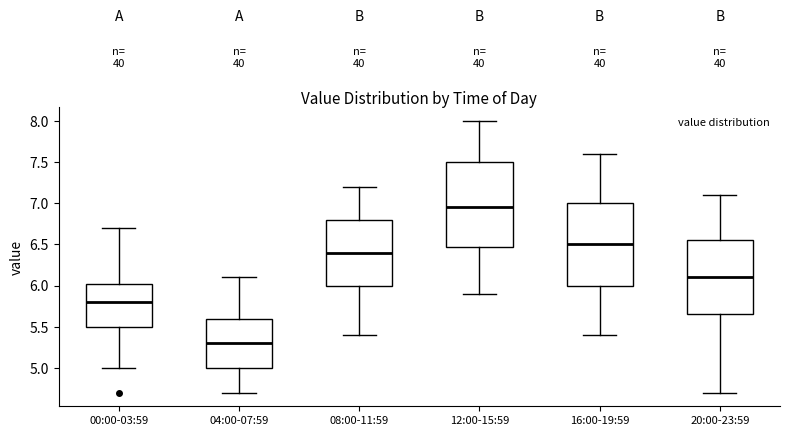

Where does the lower whisker of the box for 20:00-23:59 end on the y-axis? The values are not printed on the chart, so give them approximately, as read against the axis.

4.70